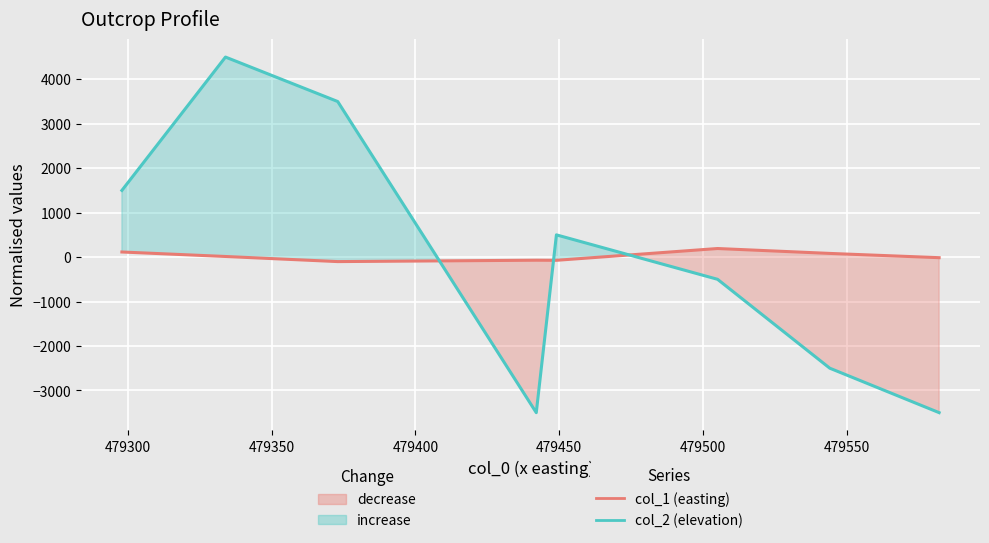

How many col_2 (elevation) values are between -2500 and 3500?

5